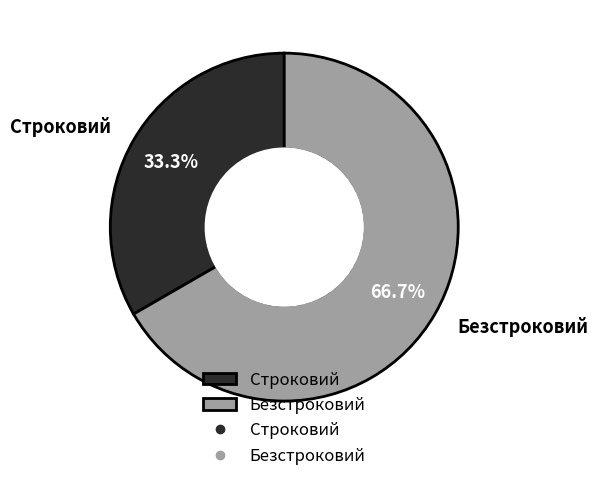

Which slice is the largest?

Безстроковий